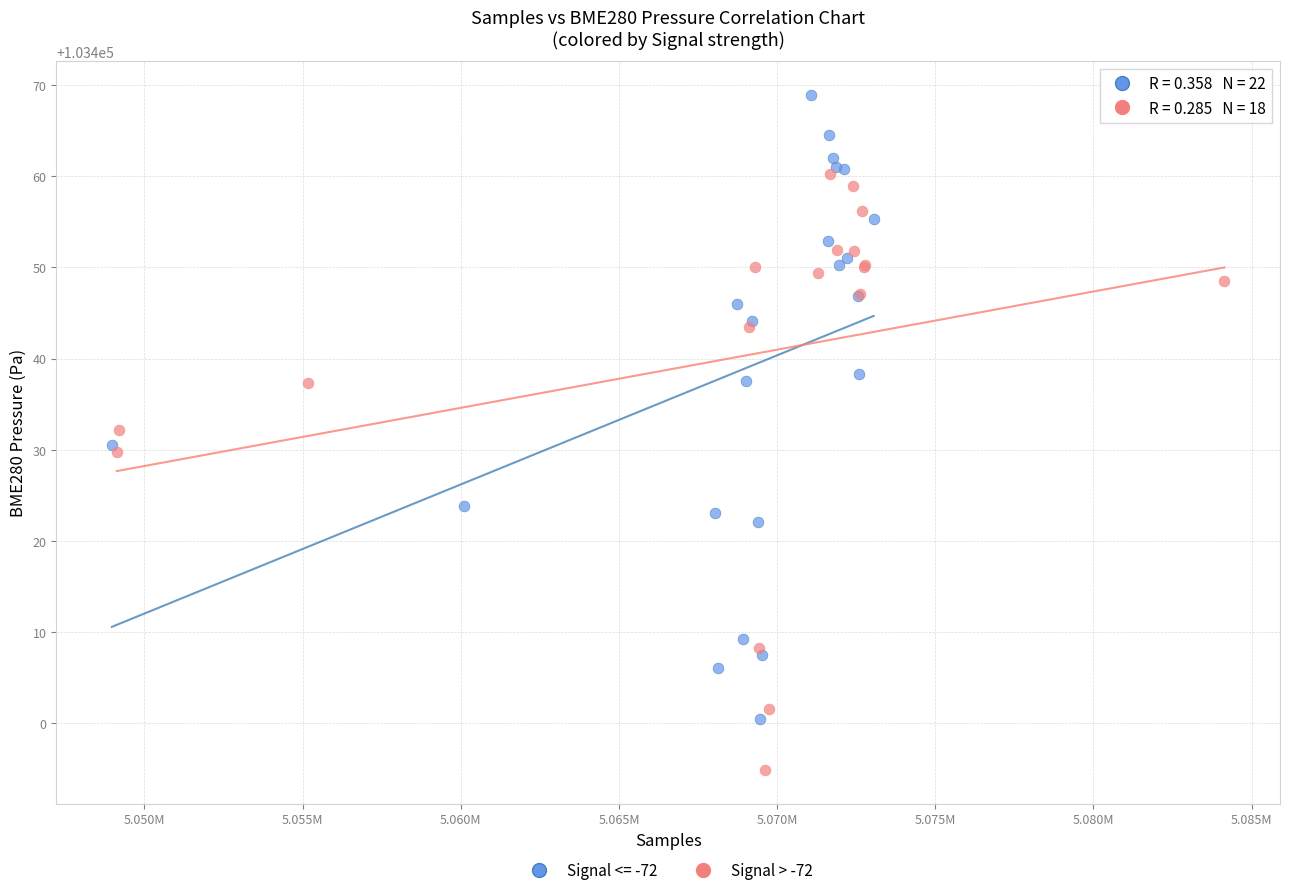

Which series reaches the minimum Y coordinate?

Signal > -72